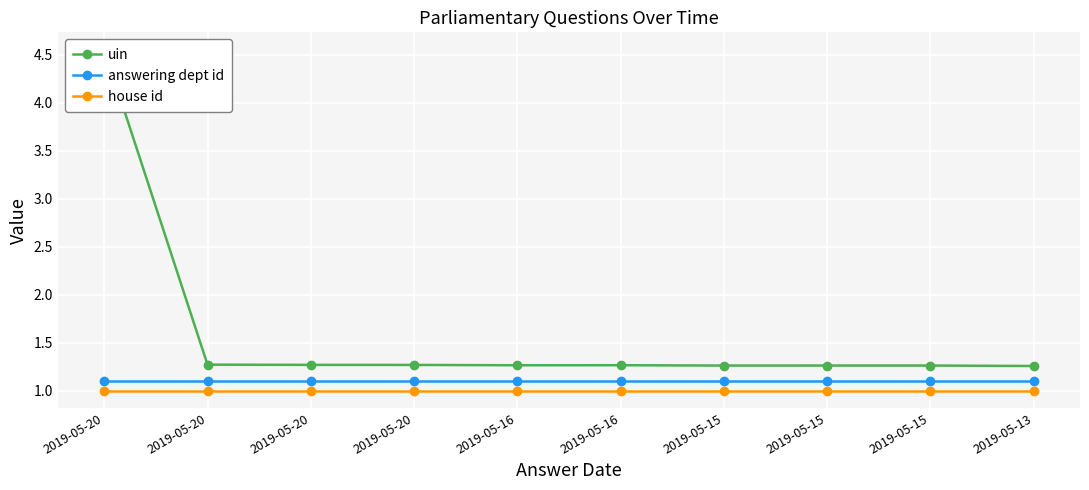

What value does the answering dept id series have at 2019-05-20?

1.1